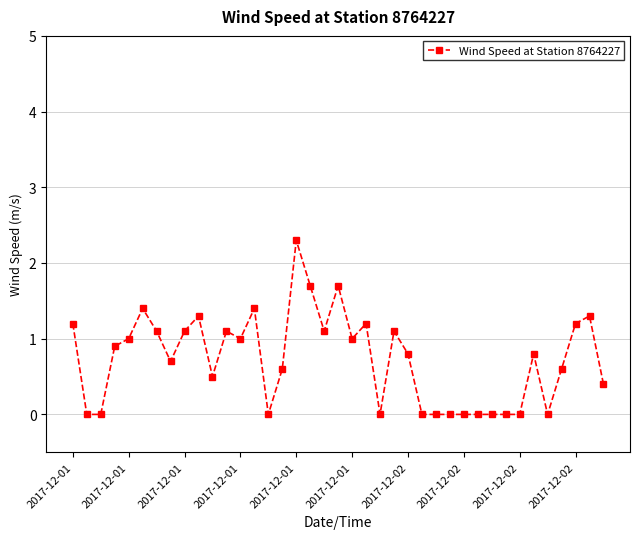

What is the difference between the maximum and minimum values?

2.3